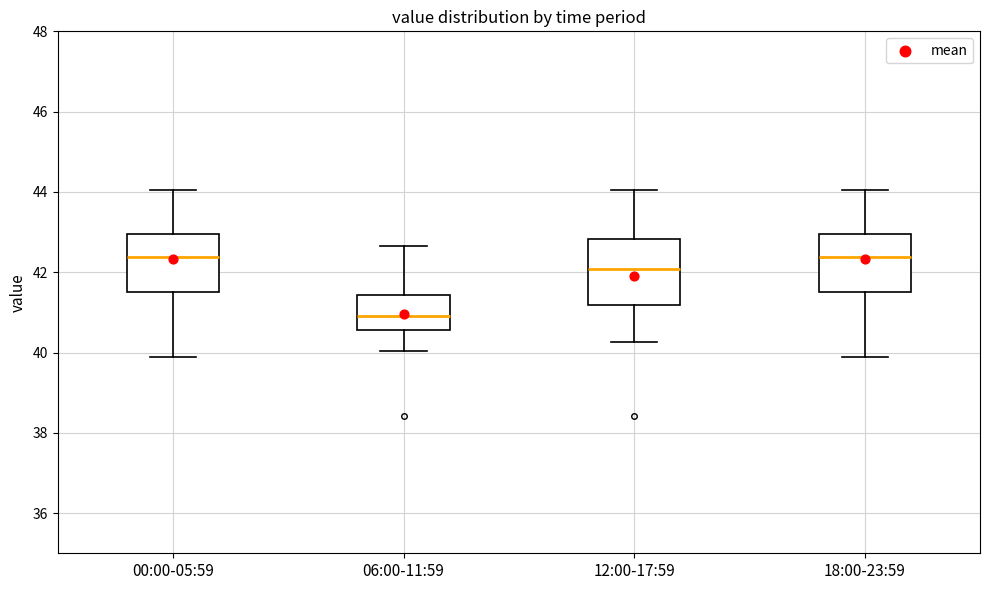

Reading left to right, transcribe this box plot: for each box, give where its median line is, the range the box spans, and where its two whiskers end, as read against the y-axis. The values are not printed on the chart, so give them approximately, as read against the axis.

00:00-05:59: median 42.4, box 41.6 to 43.0, whiskers 39.8 to 44.0
06:00-11:59: median 41.0, box 40.6 to 41.4, whiskers 40.0 to 42.6
12:00-17:59: median 42.0, box 41.2 to 42.8, whiskers 40.2 to 44.0
18:00-23:59: median 42.4, box 41.6 to 43.0, whiskers 39.8 to 44.0